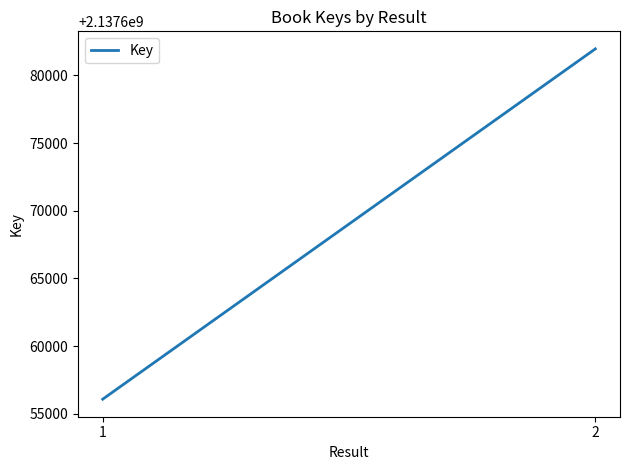

How many values are below 2137681965?

1